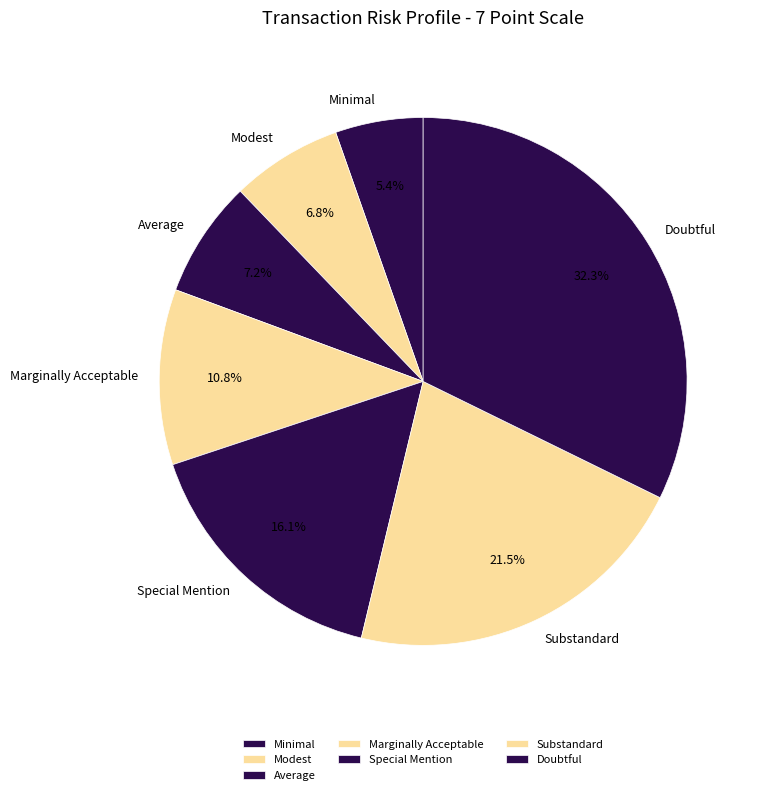

True or false: Doubtful accounts for 32% of the total.

True